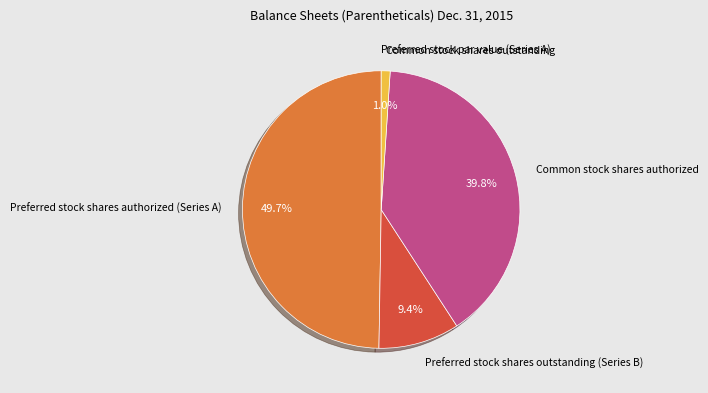

Which has a higher value, Preferred stock shares authorized (Series A) or Common stock shares authorized?

Preferred stock shares authorized (Series A)